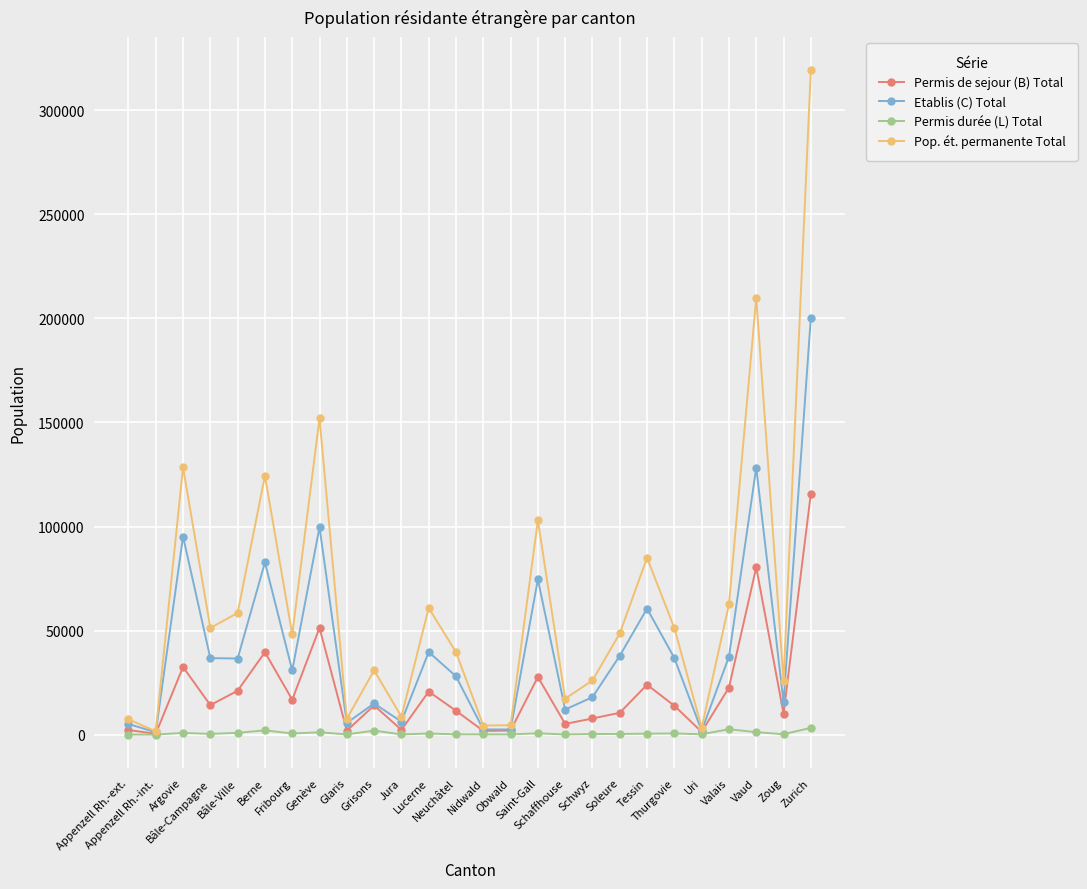

What is the highest value of the Etablis (C) Total series?

200267